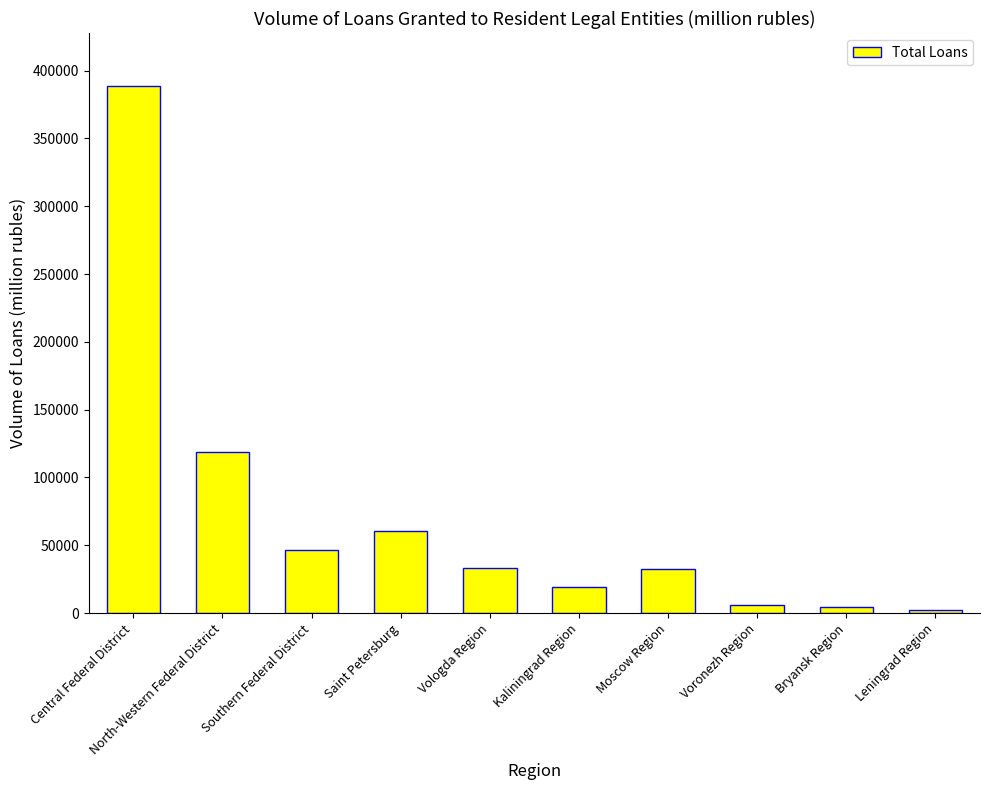

What position from the left is North-Western Federal District?

2